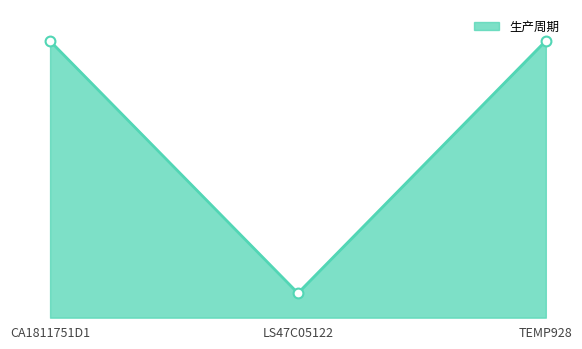

Approximately how many times larger is the value at TEMP928 compared to CA1811751D1?

1.0